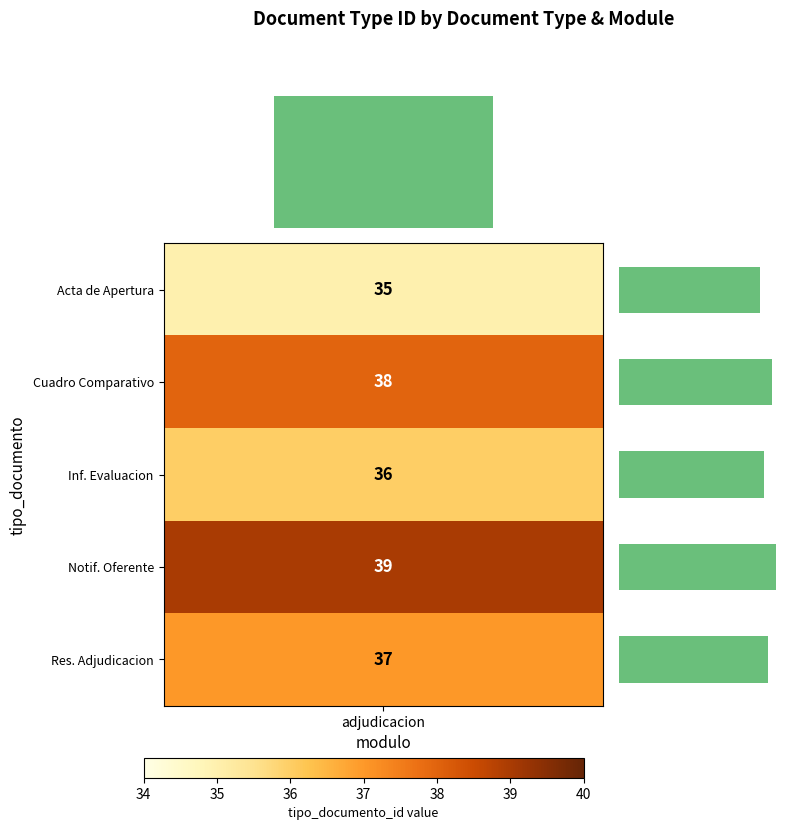

What is the greatest value displayed?

39